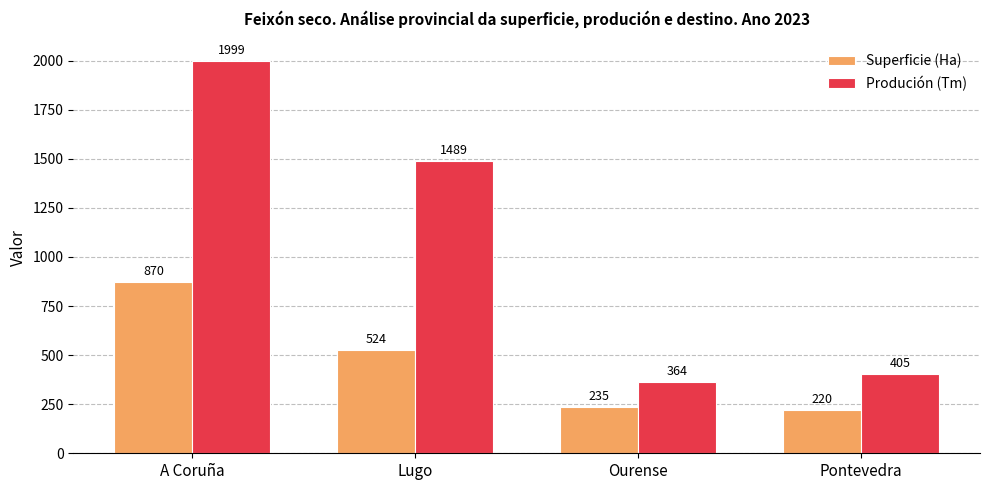

The Superficie (Ha) series shows 60 at Ourense. True or false?

False